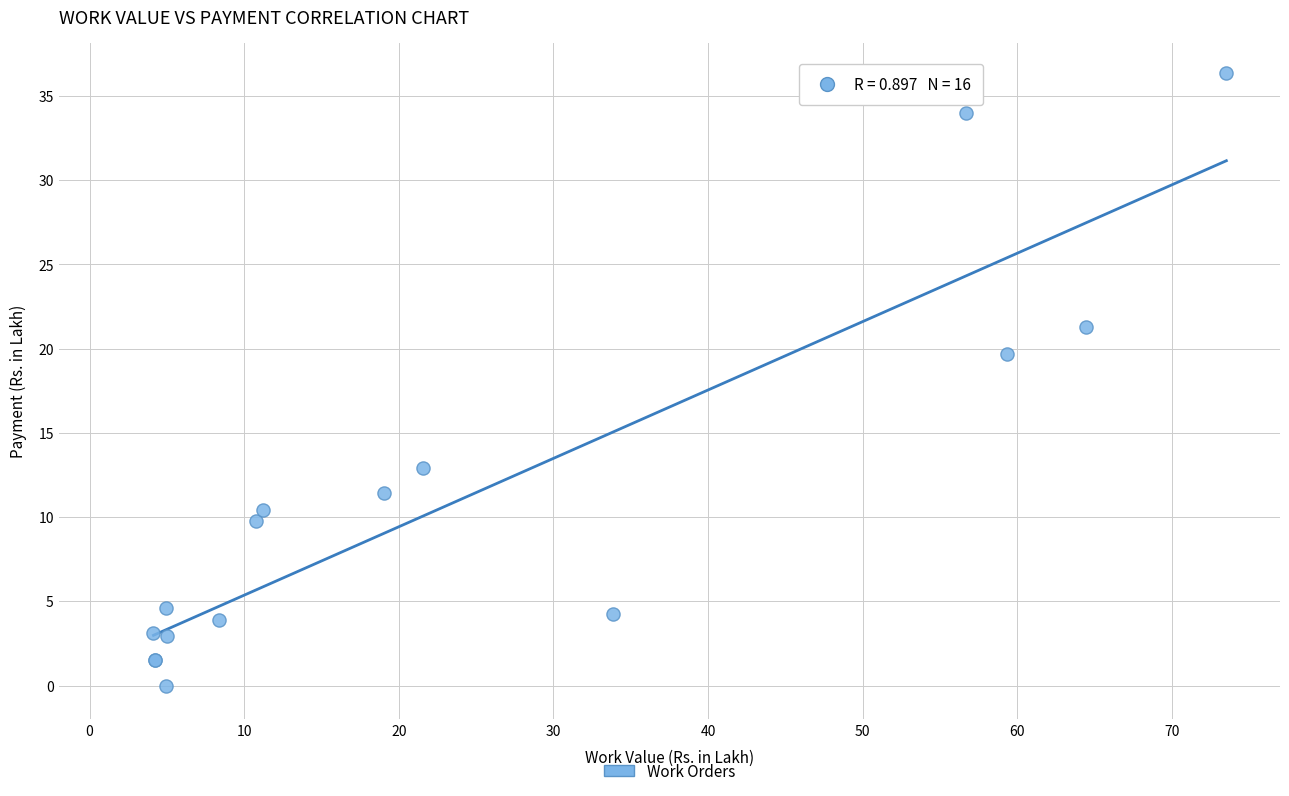

What Y value in the scatter plot is closest to 18?

19.7